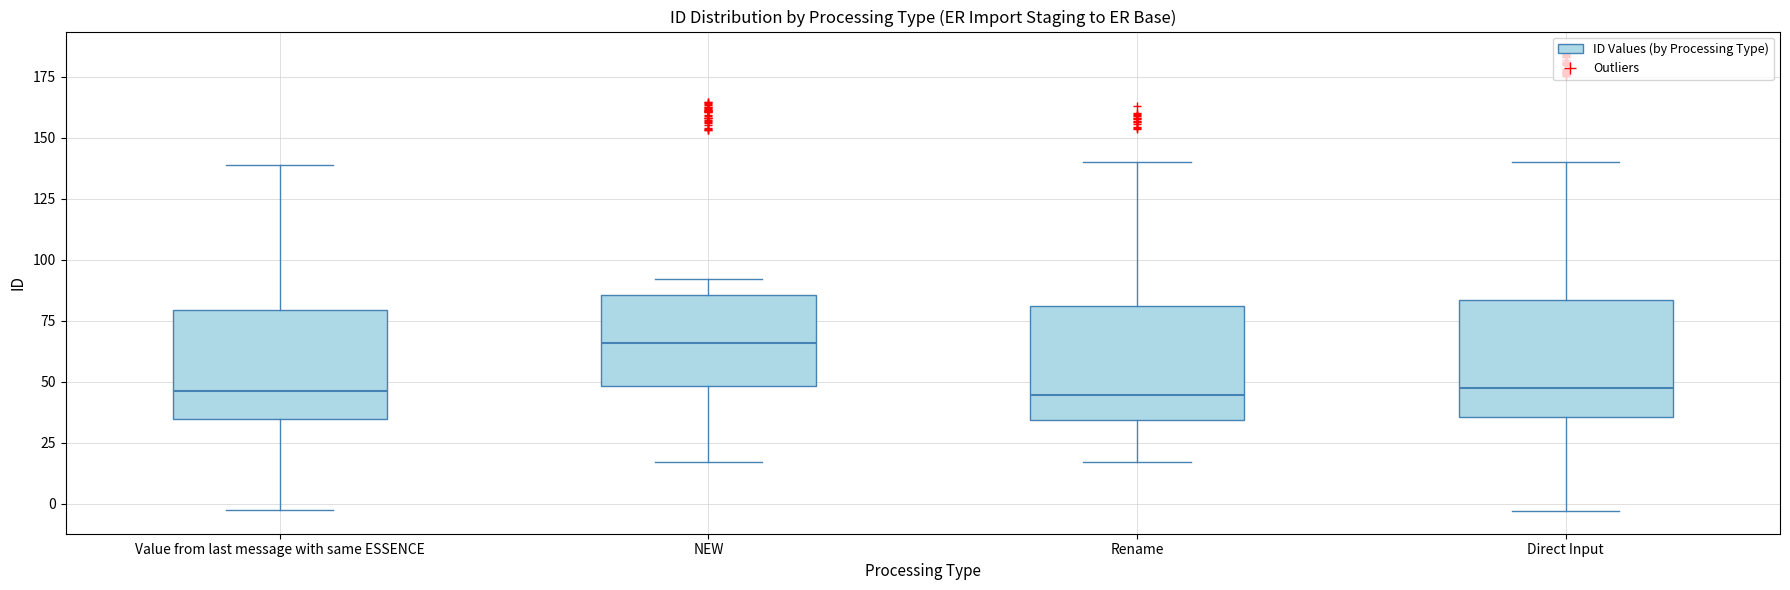

Reading left to right, transcribe this box plot: for each box, give where its median line is, the range the box spans, and where its two whiskers end, as read against the y-axis. The values are not printed on the chart, so give them approximately, as read against the axis.

Value from last message with same ESSENCE: median 45, box 35 to 80, whiskers -5 to 140
NEW: median 65, box 50 to 85, whiskers 15 to 90
Rename: median 45, box 35 to 80, whiskers 15 to 140
Direct Input: median 45, box 35 to 85, whiskers -5 to 140